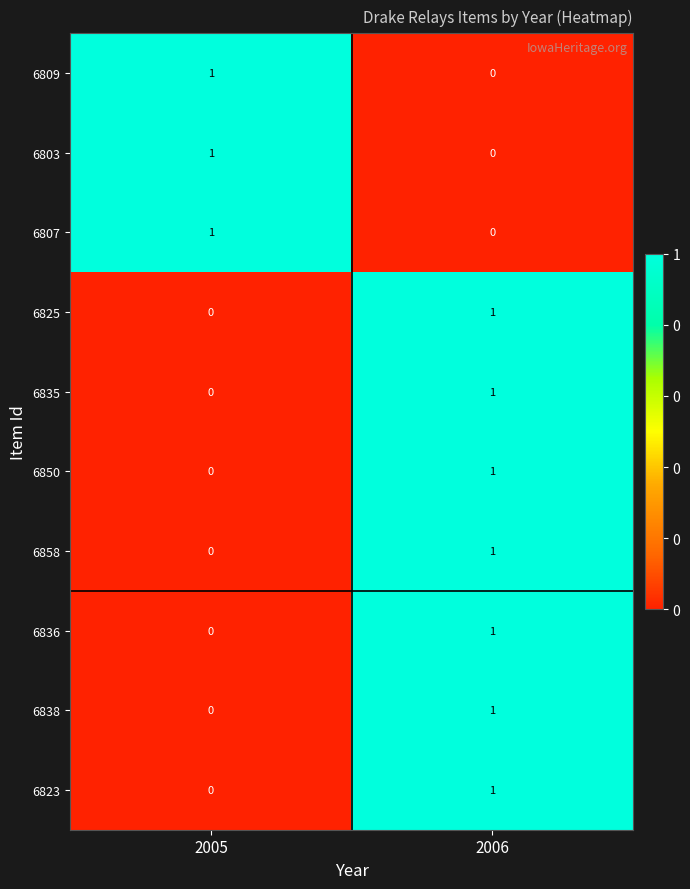

How many distinct data groups are displayed?

10